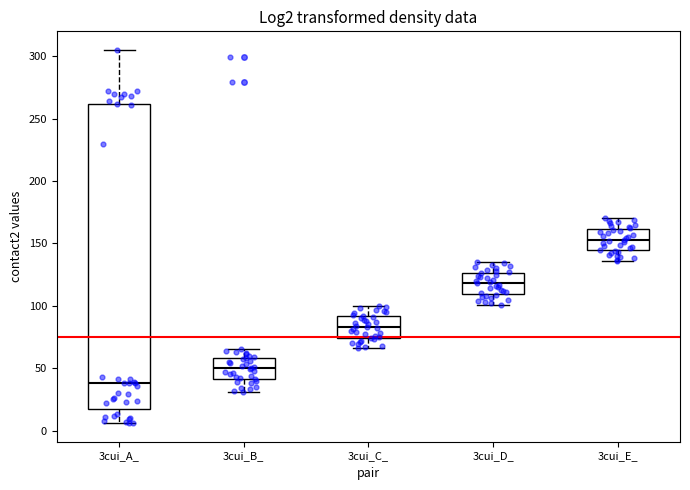

Which box is the tallest, from its lower edge to its upper edge?

3cui_A_